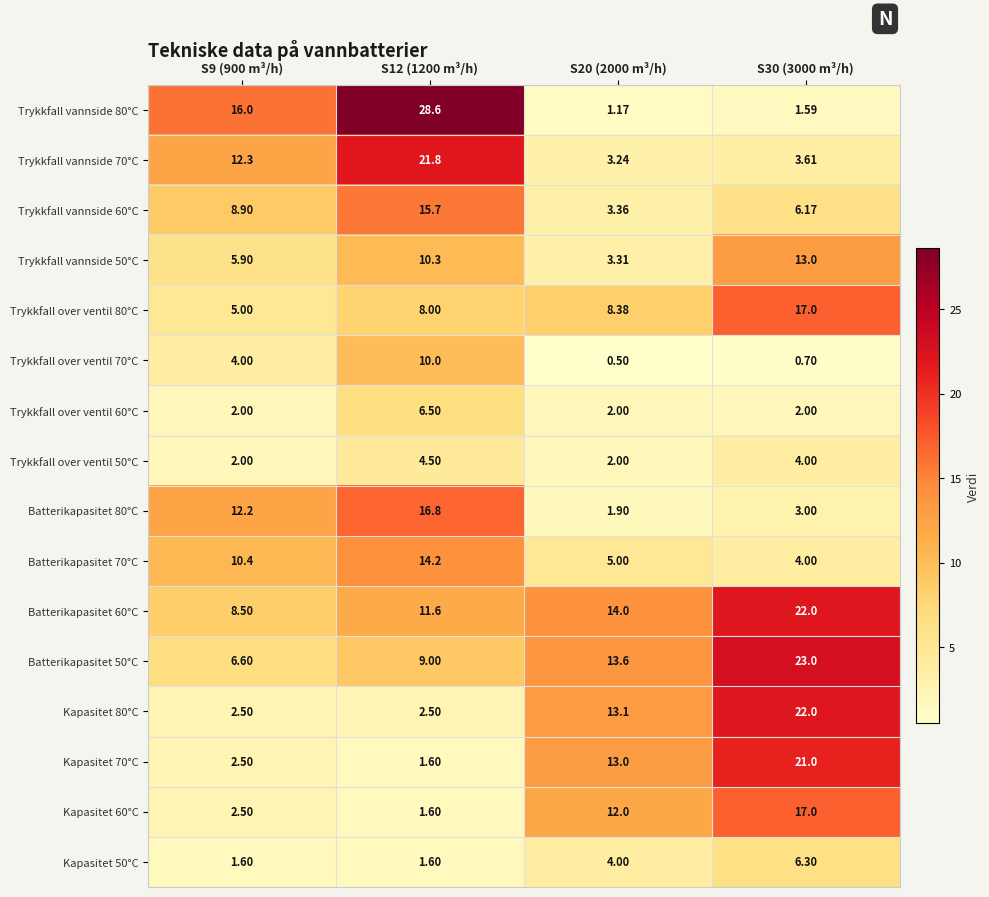

How many data points in Kapasitet 80°C are above 13?

2